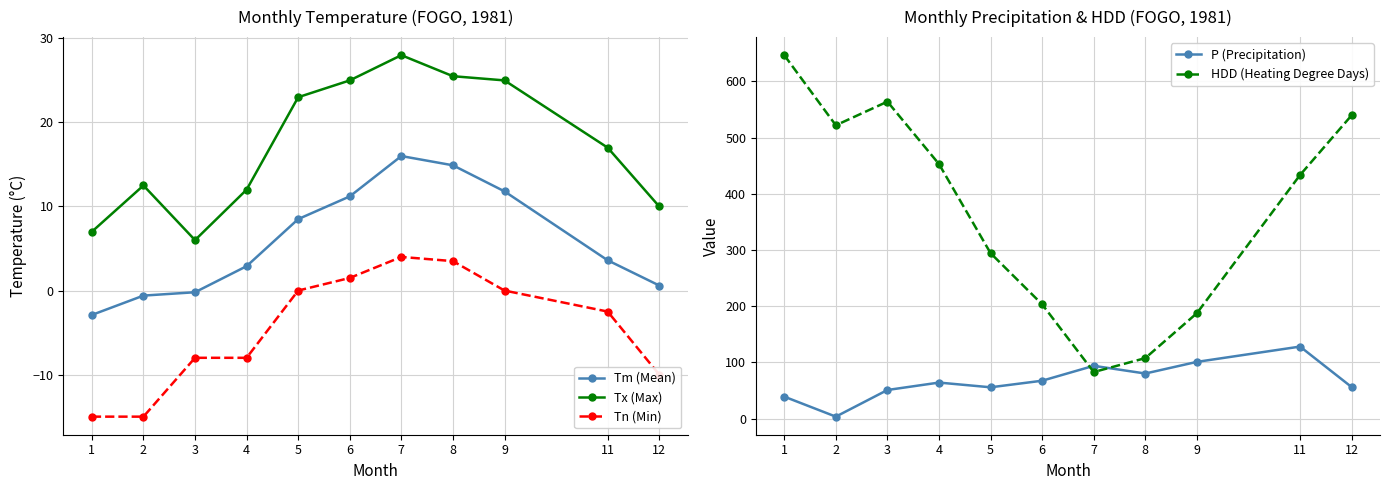

Reading right to left, what are all the values shown in this chart?

Tm (Mean): 12=0.6	11=3.6	9=11.8	8=14.9	7=16.0	6=11.2	5=8.5	4=2.9	3=-0.2	2=-0.6	1=-2.9
Tx (Max): 12=10.0	11=17.0	9=25.0	8=25.5	7=28.0	6=25.0	5=23.0	4=12.0	3=6.0	2=12.5	1=7.0
Tn (Min): 12=-10.0	11=-2.5	9=0.0	8=3.5	7=4.0	6=1.5	5=0.0	4=-8.0	3=-8.0	2=-15.0	1=-15.0
P (Precipitation): 12=56.2	11=128.2	9=101.0	8=80.3	7=94.0	6=67.5	5=55.8	4=64.2	3=51.0	2=3.6	1=39.2
HDD (Heating Degree Days): 12=539.5	11=433.3	9=187.6	8=107.7	7=82.9	6=203.3	5=294.3	4=452.8	3=563.8	2=521.7	1=646.4